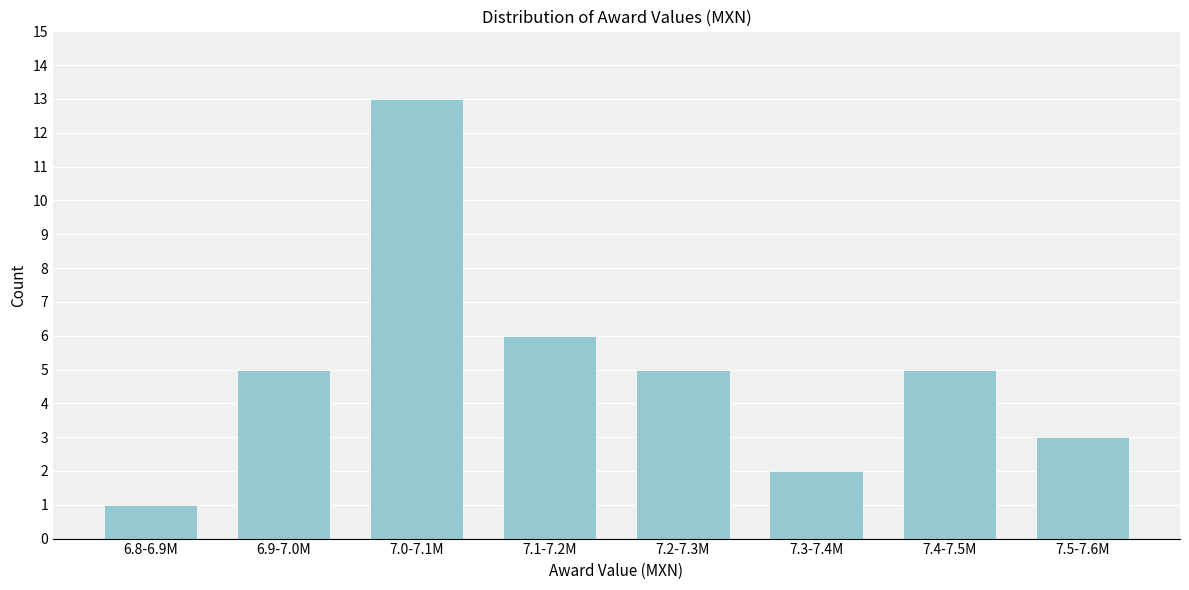

Reading right to left, extract all data points from this chart.

7.5-7.6M=3	7.4-7.5M=5	7.3-7.4M=2	7.2-7.3M=5	7.1-7.2M=6	7.0-7.1M=13	6.9-7.0M=5	6.8-6.9M=1